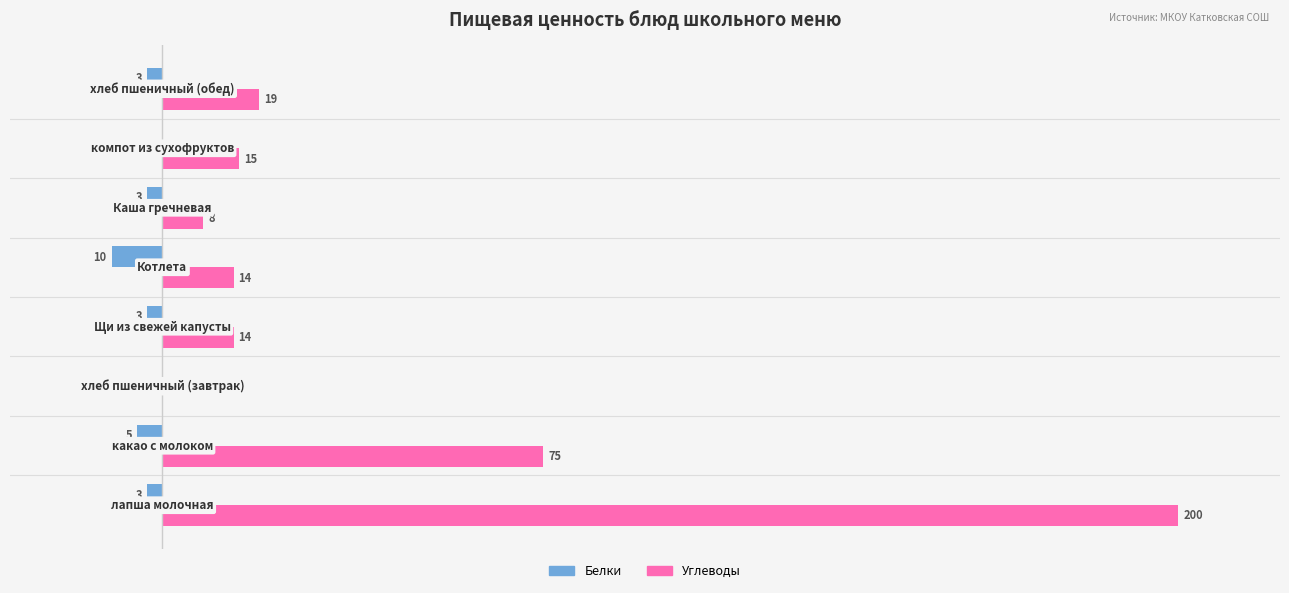

Which series has the largest total across all categories?

Углеводы